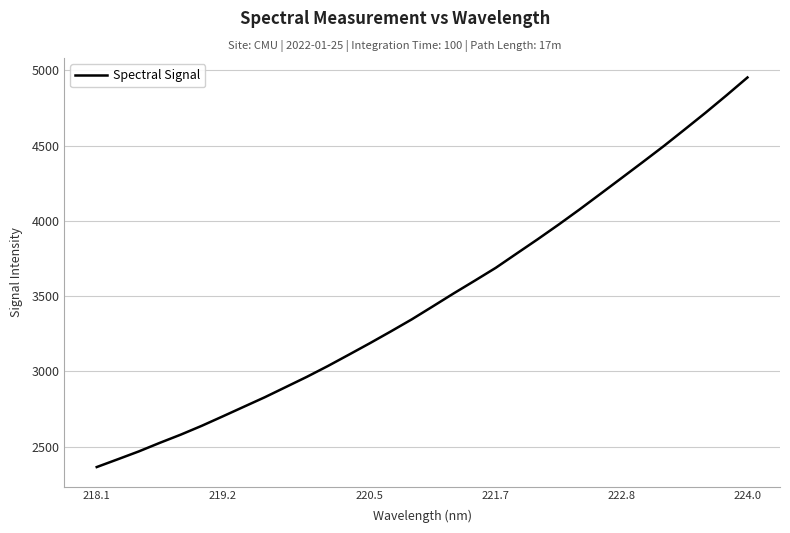

What is the difference between the maximum and minimum values?

2587.7